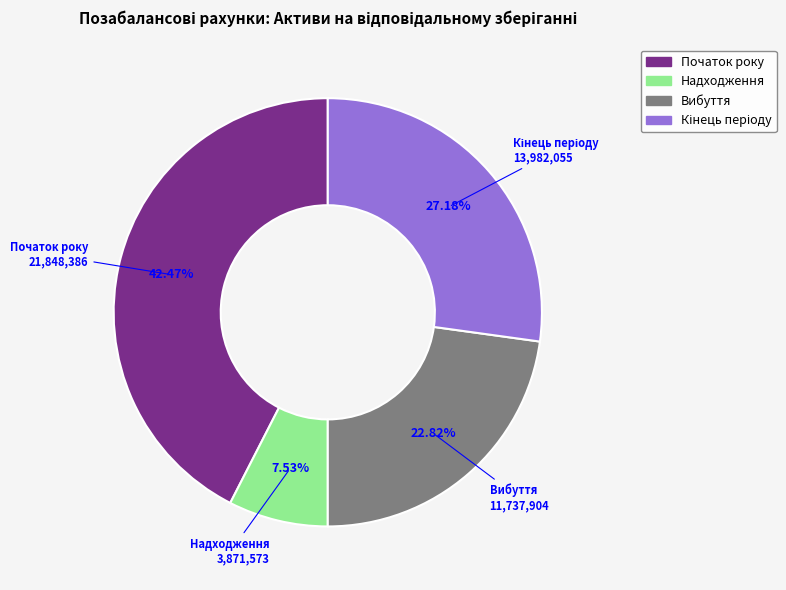

How many slices are in this pie chart?

4